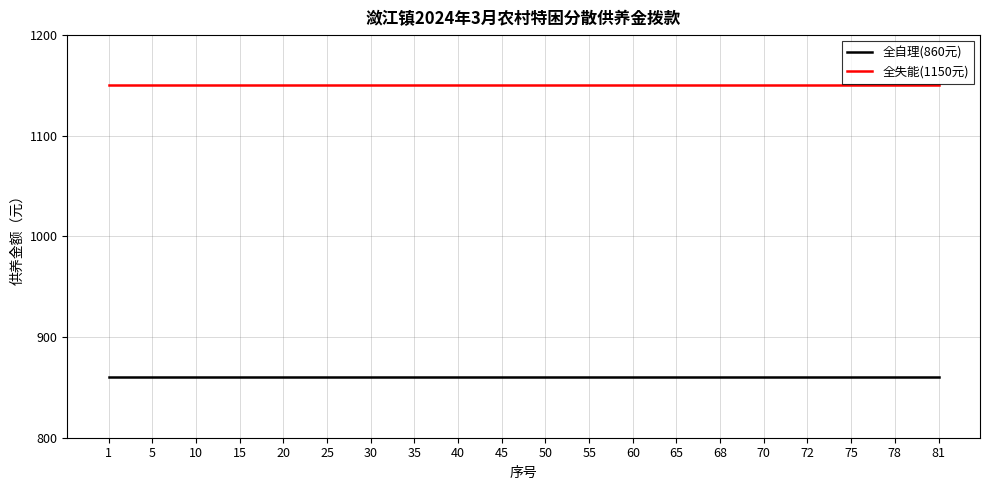

Which series has the largest total across all categories?

全失能(1150元)